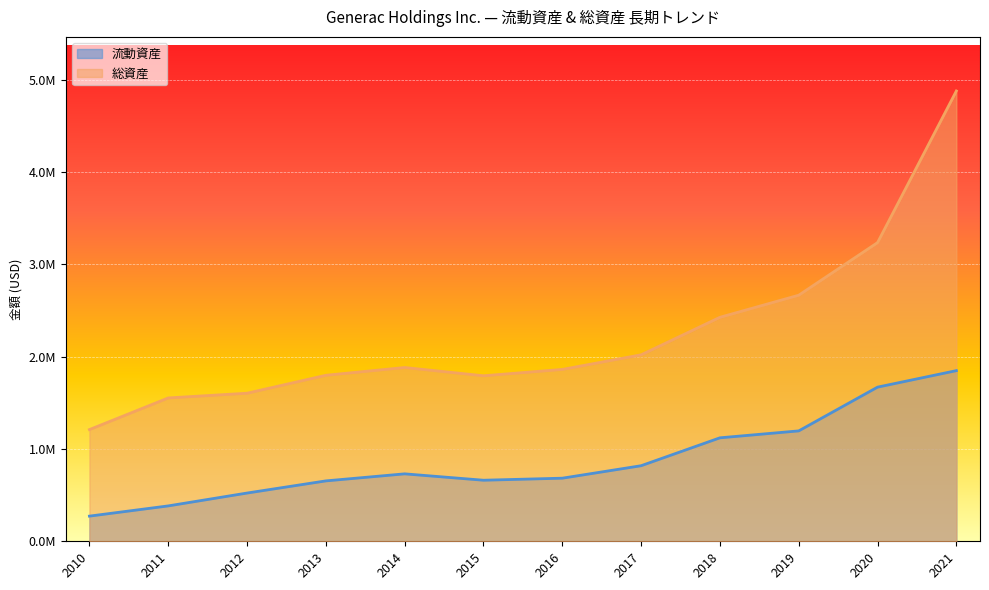

At which category does 流動資産 reach its first local valley?

2015